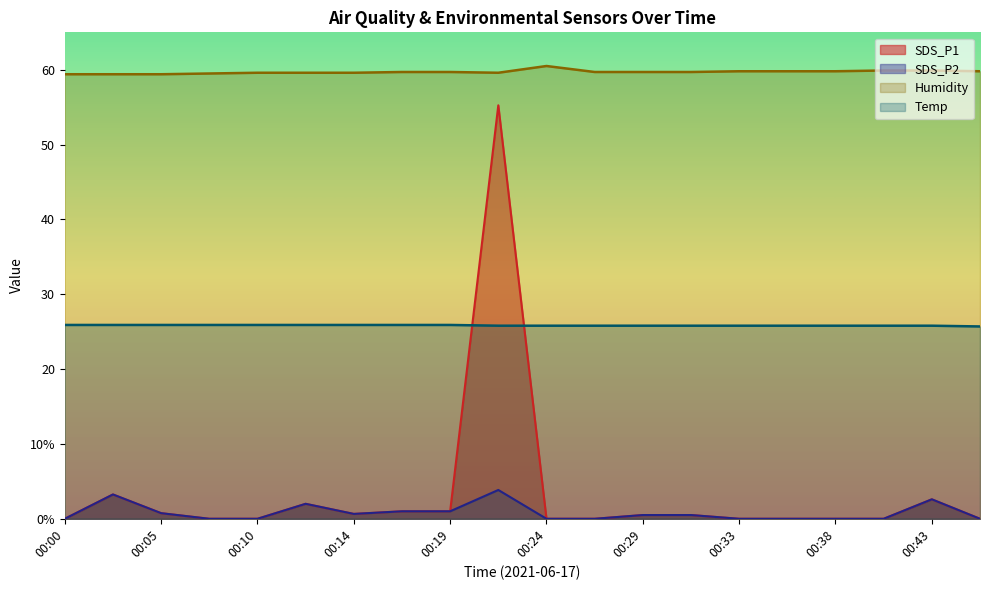

What is the average value of the SDS_P2 series?

0.8